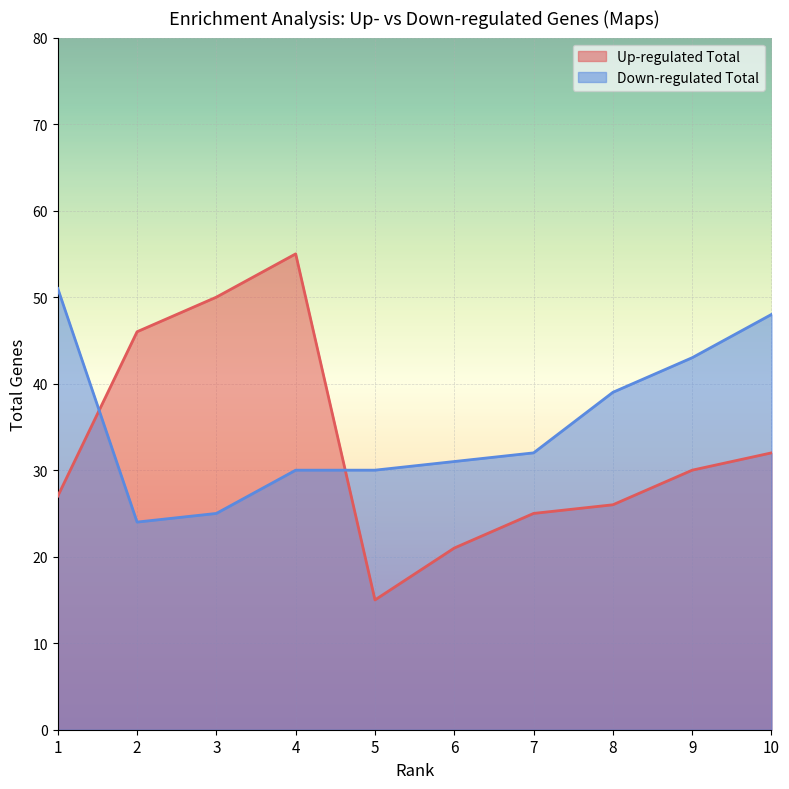

What value does the Up-regulated Total series have at 7, to the nearest 10?

20